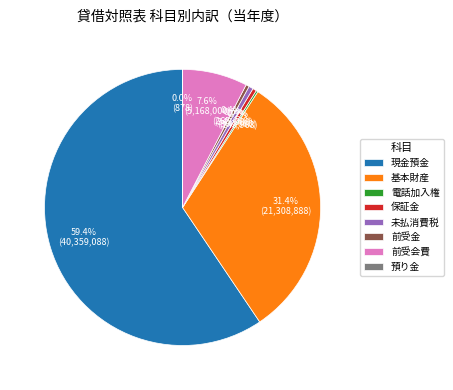

To the nearest percent, what is the average slice percentage?

12%